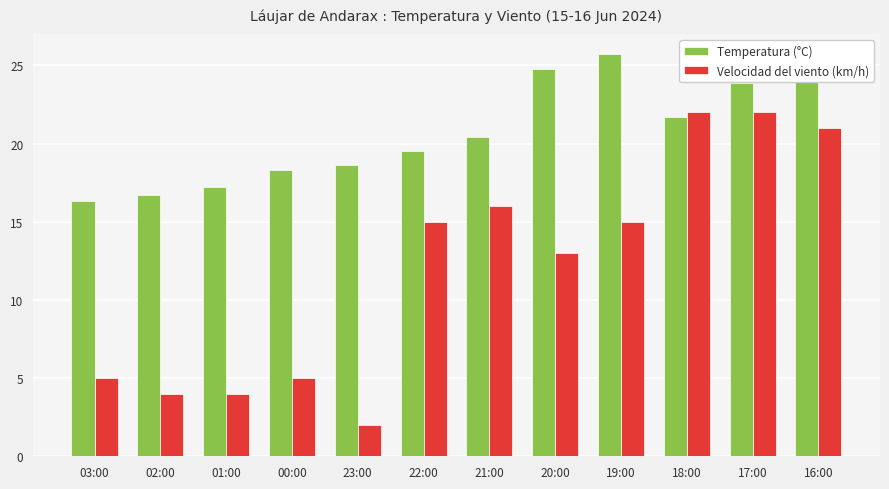

Reading left to right, extract all data points from this chart.

Temperatura (°C): 16.3	16.7	17.2	18.3	18.6	19.5	20.4	24.8	25.7	21.7	23.9	25.4
Velocidad del viento (km/h): 5.0	4.0	4.0	5.0	2.0	15.0	16.0	13.0	15.0	22.0	22.0	21.0